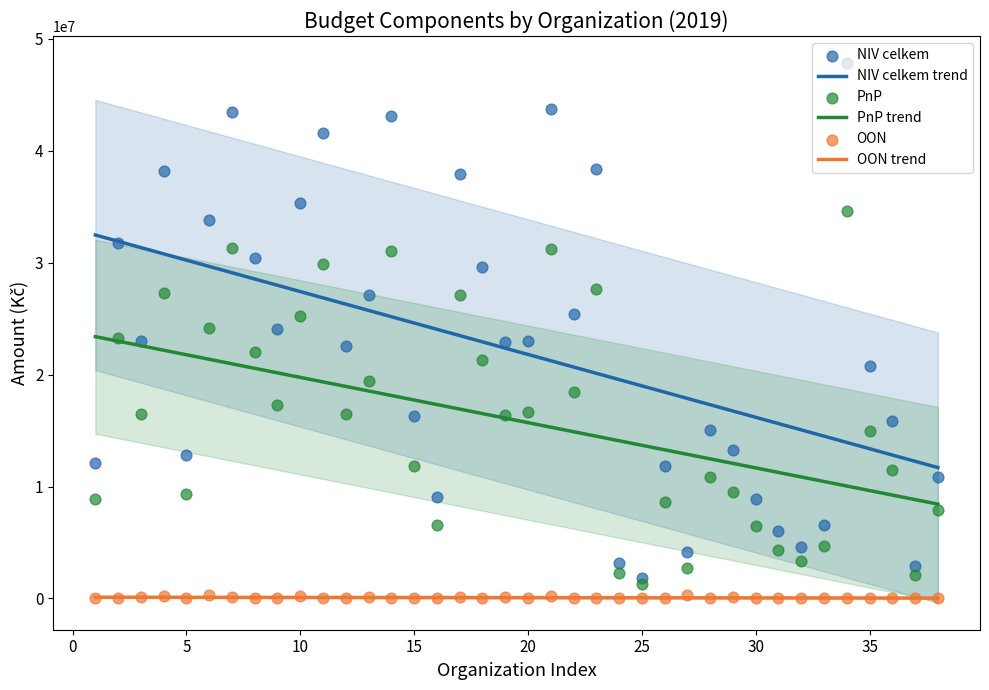

Which series has the largest total across all categories?

NIV celkem